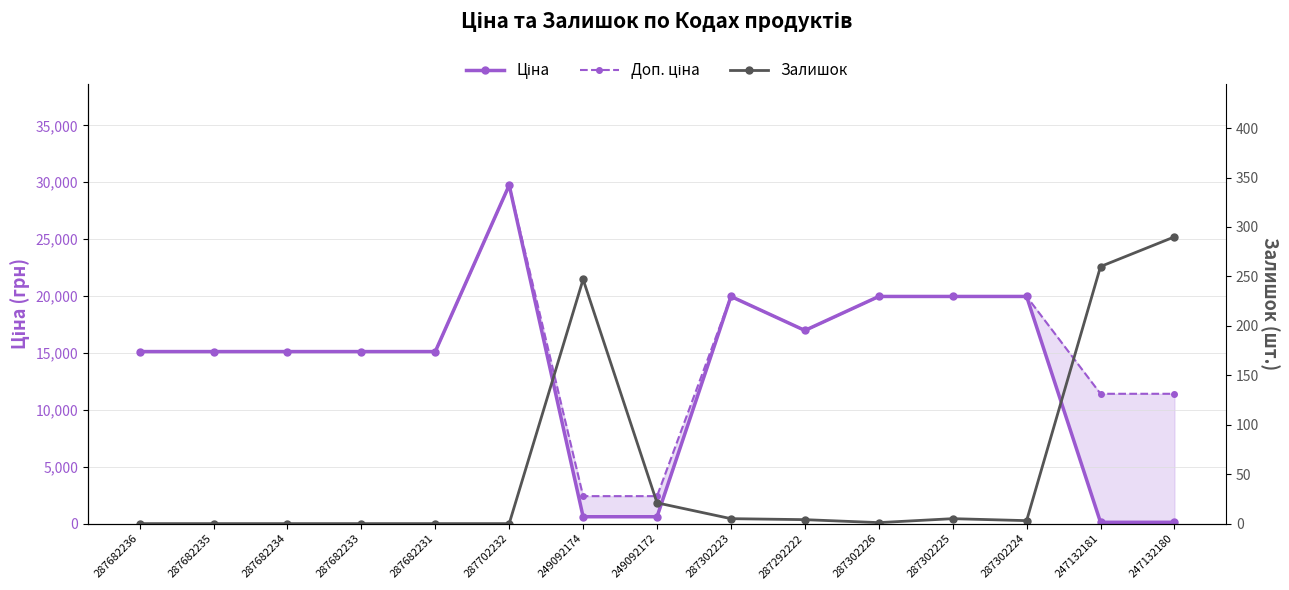

List the labels in order of Ціна value, smallest first.

247132181, 247132180, 249092174, 249092172, 287682236, 287682235, 287682234, 287682233, 287682231, 287292222, 287302223, 287302226, 287302225, 287302224, 287702232